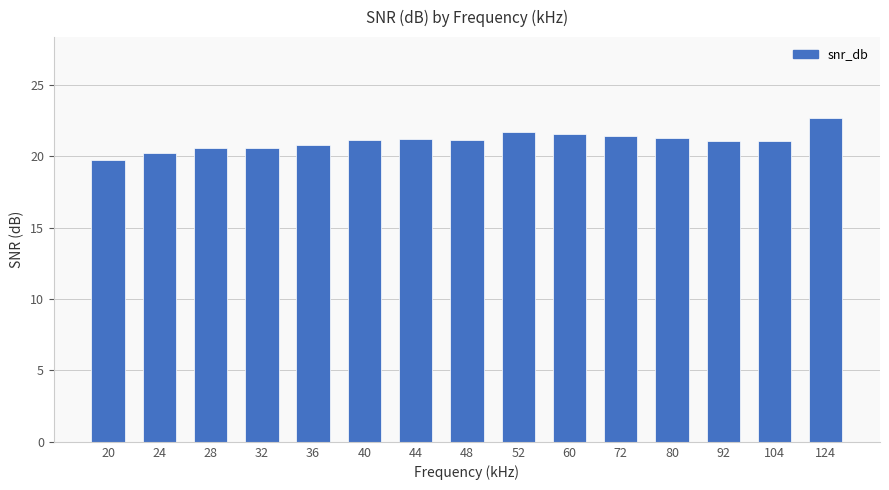

What value does the data have at 40?

21.1